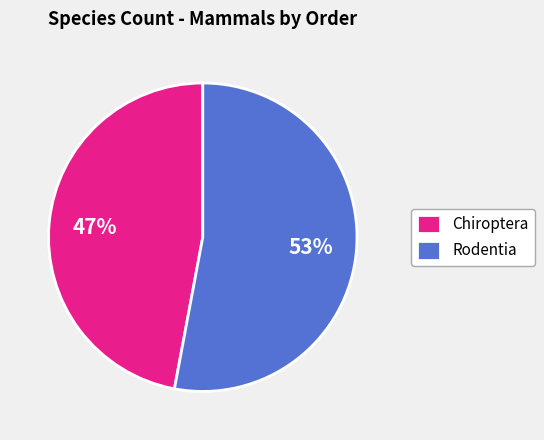

The Rodentia slice represents 53% of the pie. True or false?

True